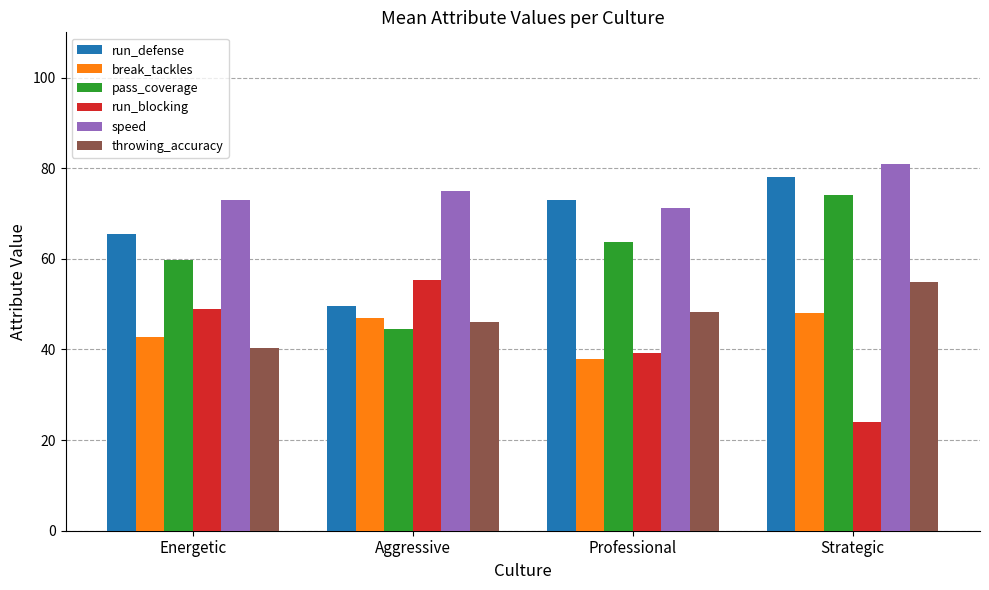

What is the minimum value shown in the chart?

24.0